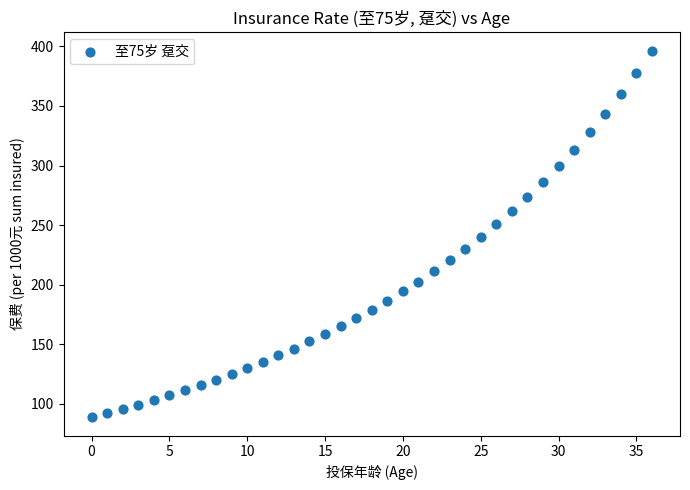

What is the range of Y values (max minus min)?

307.7